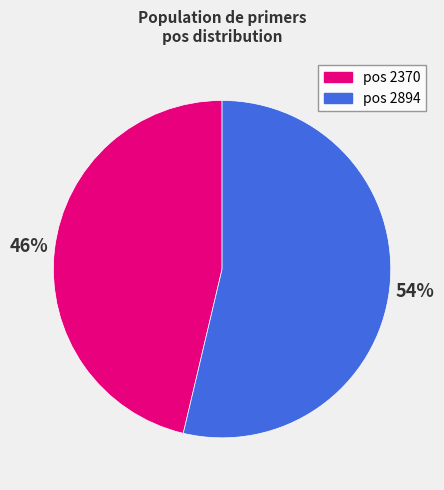

Which has a higher value, pos 2894 or pos 2370?

pos 2894